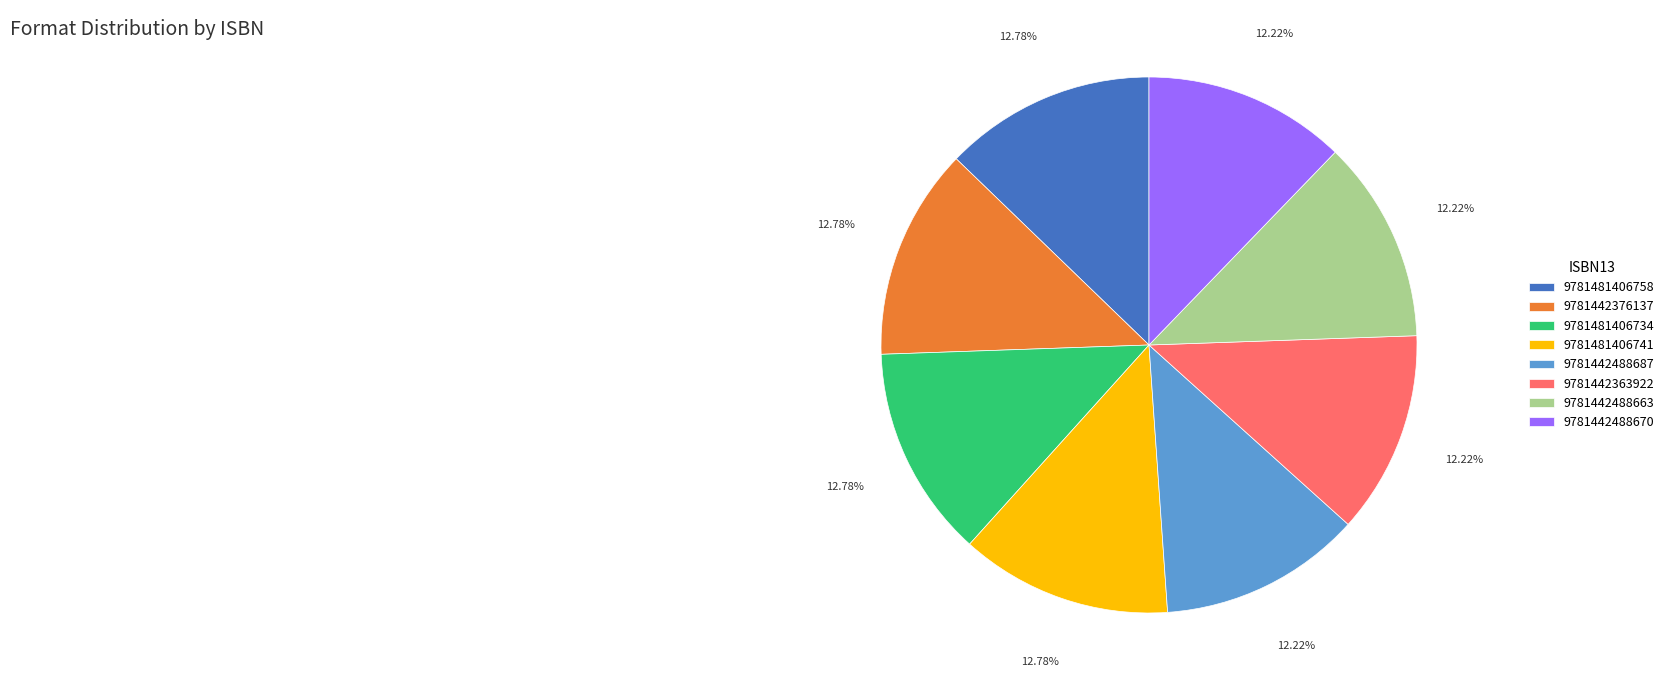

True or false: 9781442488687 accounts for 2% of the total.

False